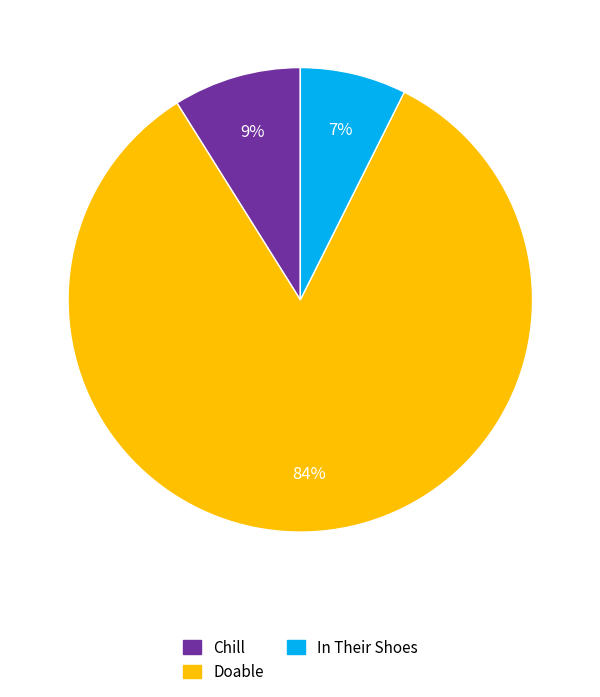

What percentage is the Chill slice, to the nearest percent?

9%